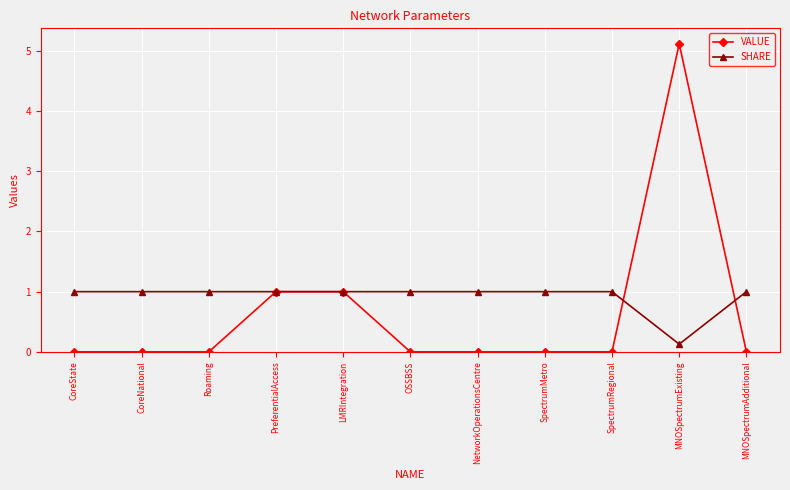

Which series has the widest spread of values?

VALUE